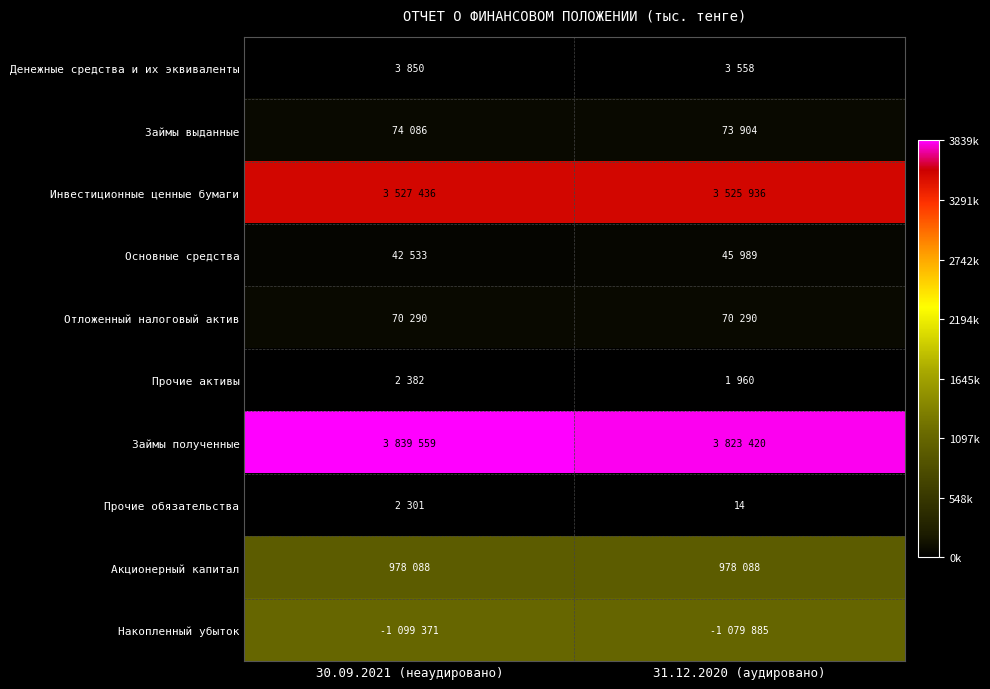

Which category has the lowest value across all series?

31.12.2020 (аудировано)